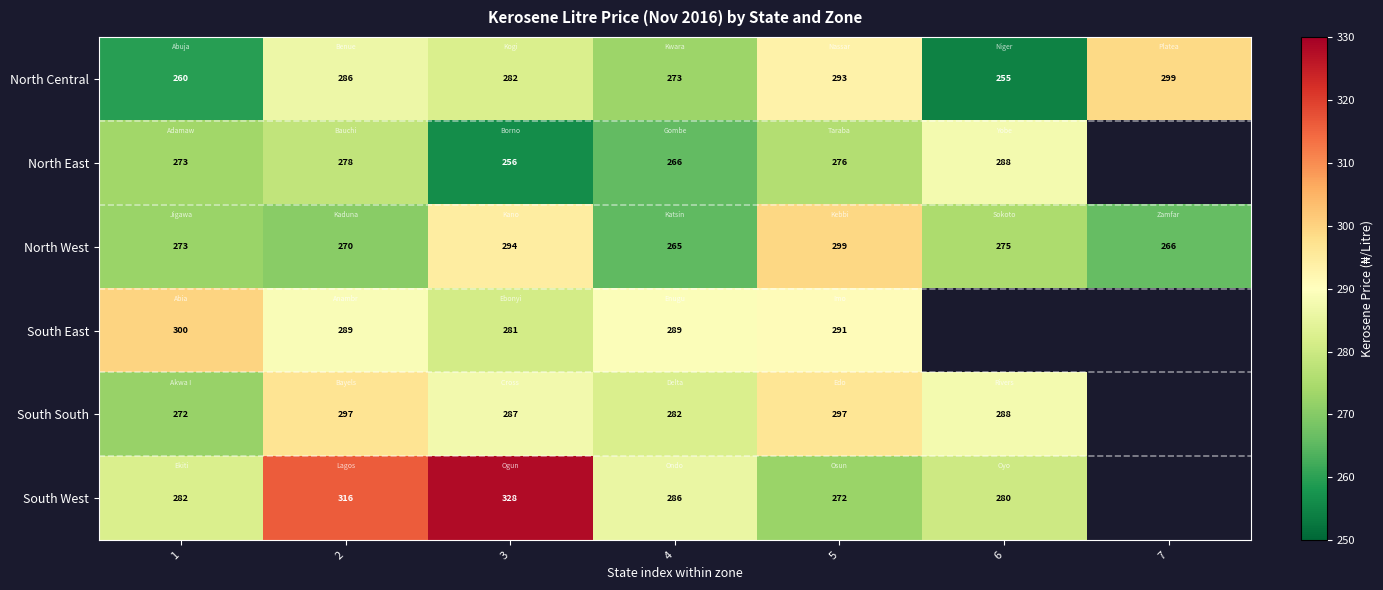

Rank the series at 4 from lowest to highest value.

North West, North East, North Central, South South, South West, South East